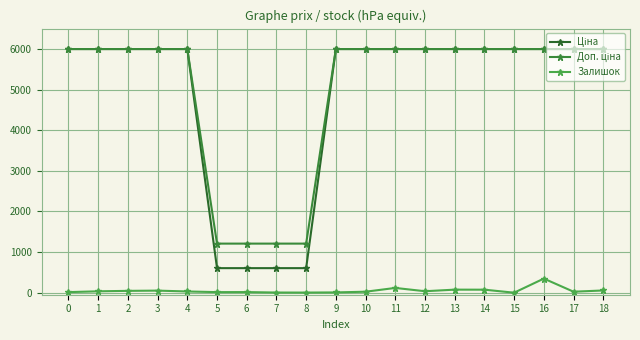

At which category is the sum across all series the highest?

16